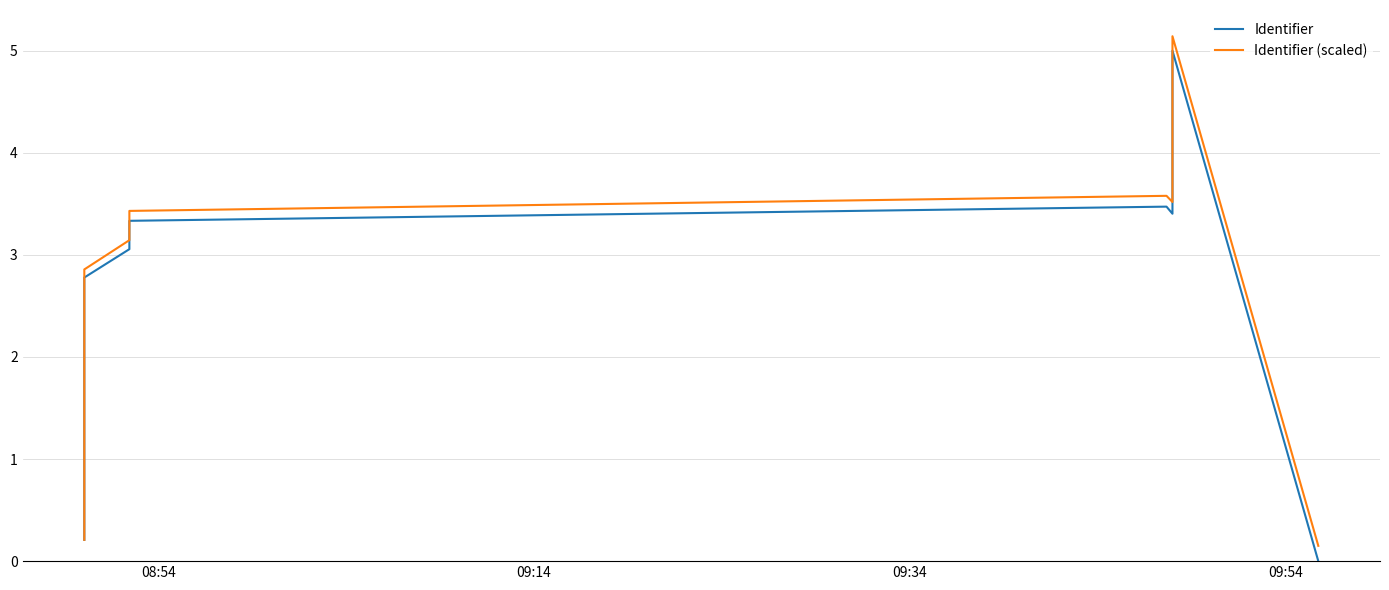

What is the greatest value displayed?

5.1